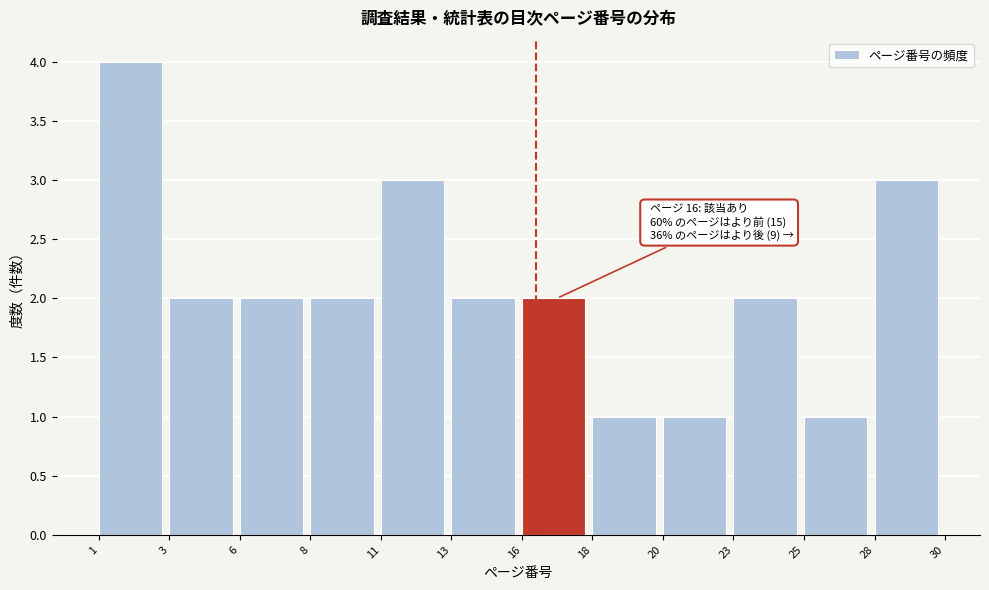

Reading left to right, transcribe all the data shown in this chart.

4	2	2	2	3	2	2	1	1	2	1	3